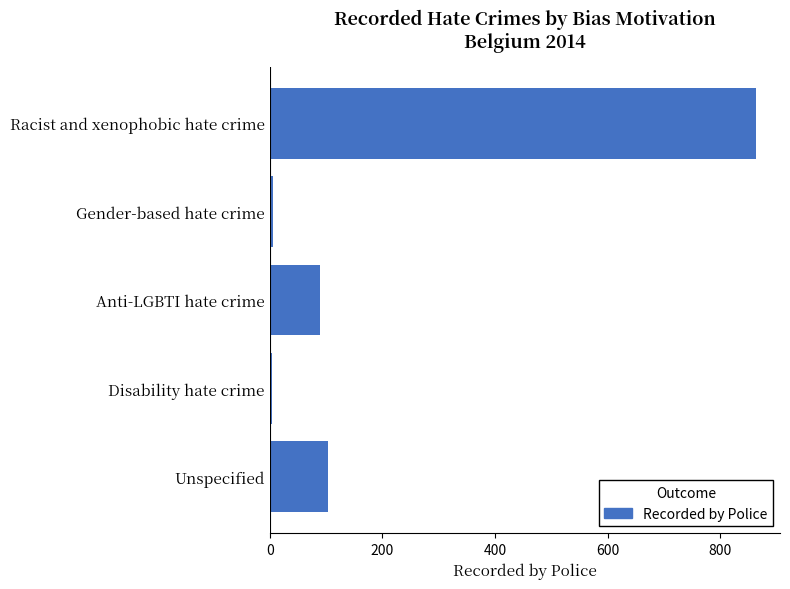

The value at Anti-LGBTI hate crime is 47. True or false?

False